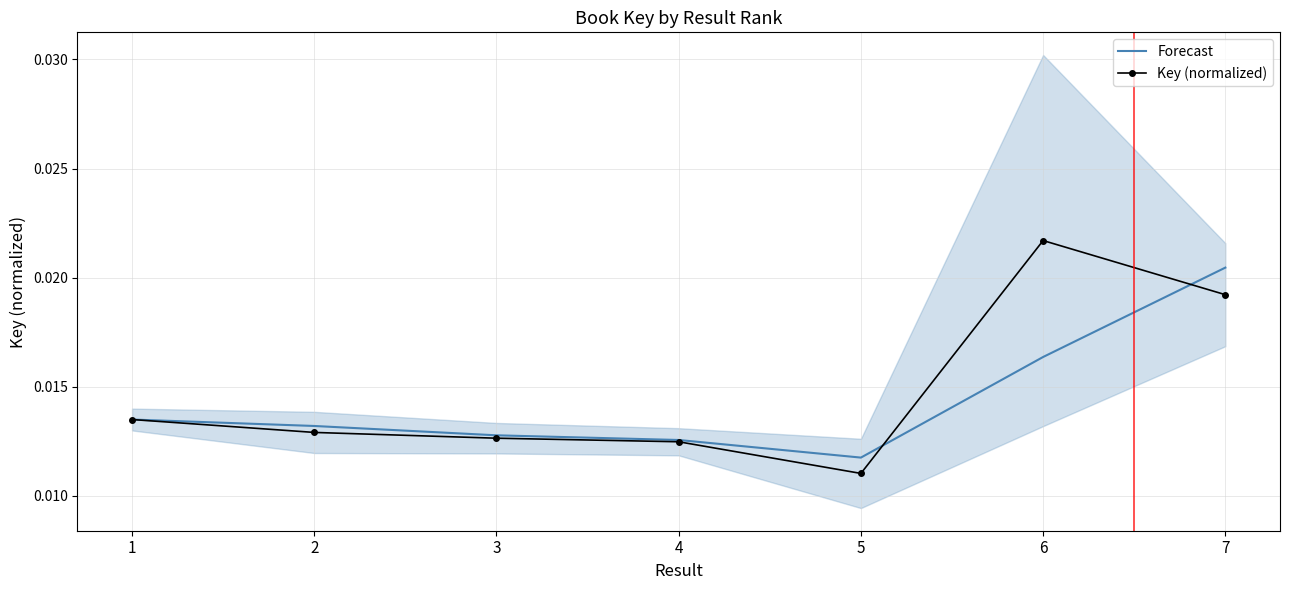

Which series has the largest total across all categories?

Key (normalized)